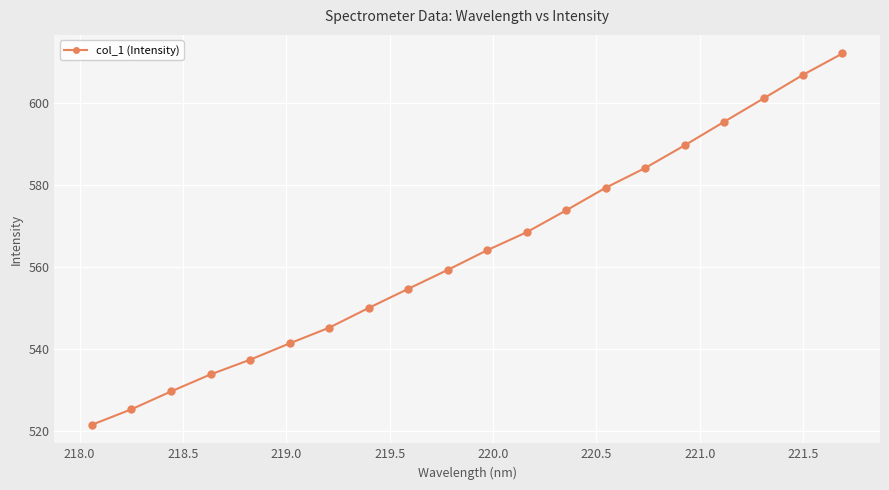

What is the average value?

563.7